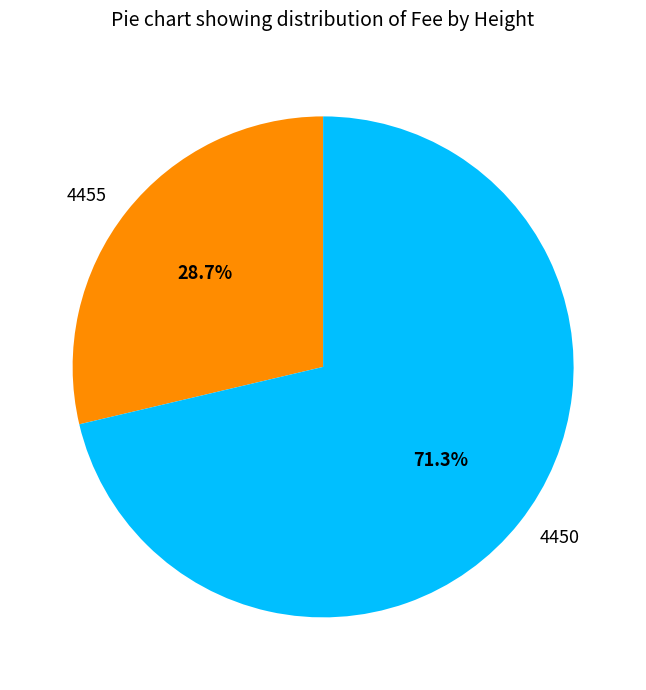

Between 4455 and 4450, which is larger?

4450